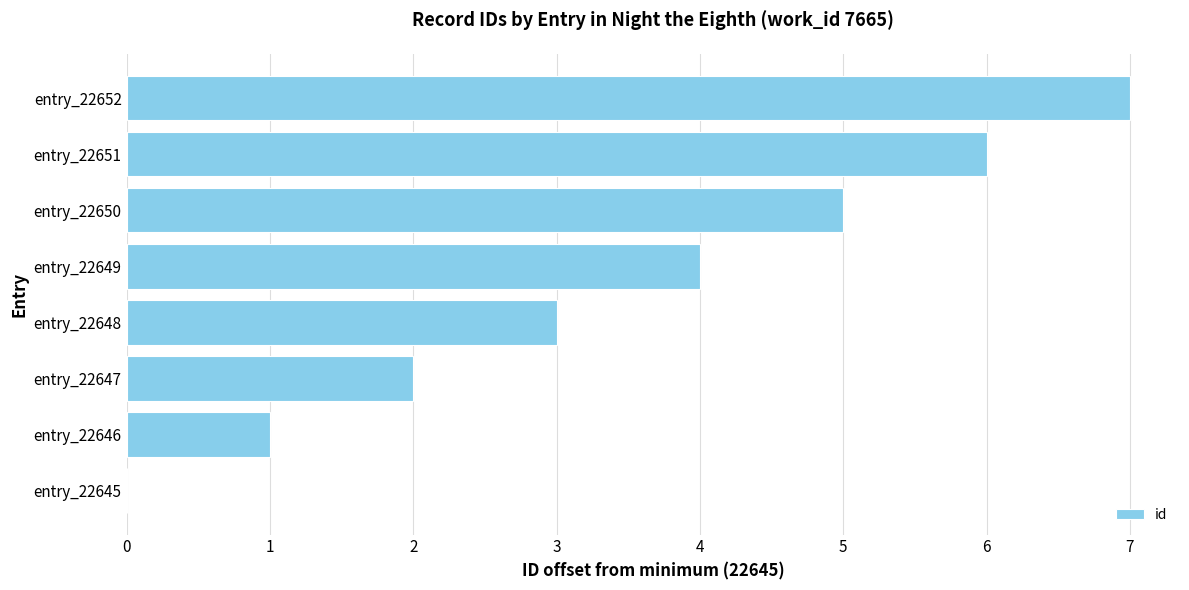

Which category has the highest value across all series?

entry_22652